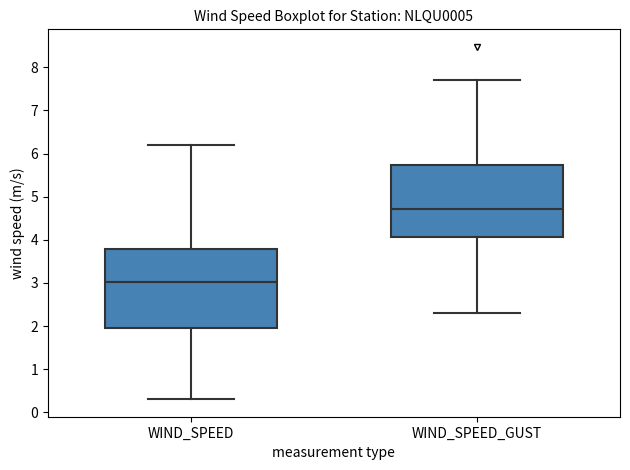

Reading left to right, transcribe this box plot: for each box, give where its median line is, the range the box spans, and where its two whiskers end, as read against the y-axis. The values are not printed on the chart, so give them approximately, as read against the axis.

WIND_SPEED: median 3.0, box 2.0 to 3.8, whiskers 0.3 to 6.2
WIND_SPEED_GUST: median 4.7, box 4.1 to 5.7, whiskers 2.3 to 7.7